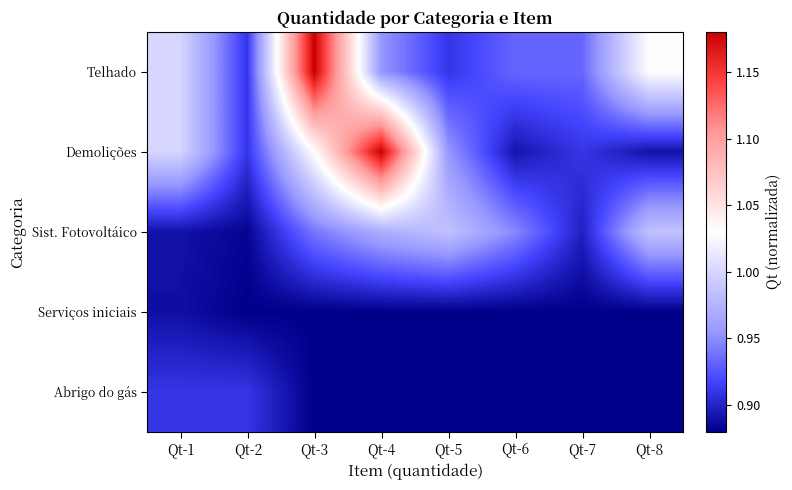

Which series has the widest spread of values?

Demolições